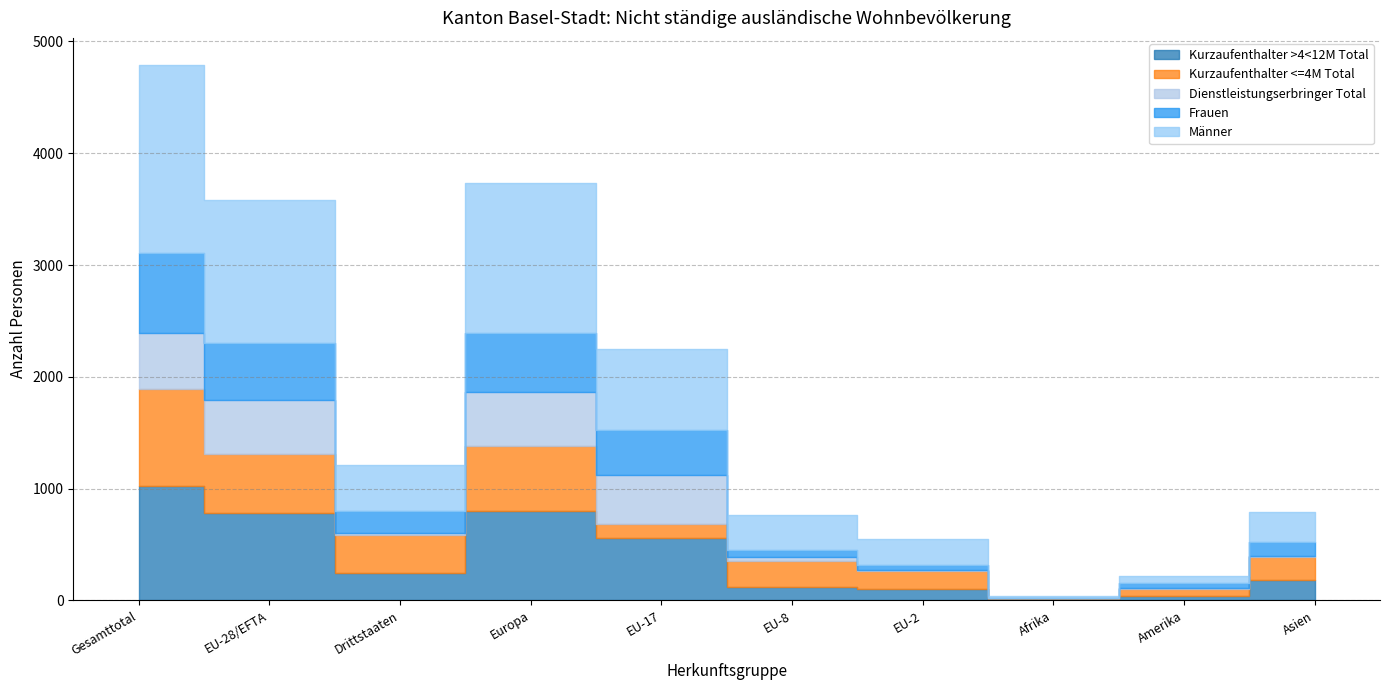

True or false: Kurzaufenthalter <=4M Total and Dienstleistungserbringer Total cross at least once.

True